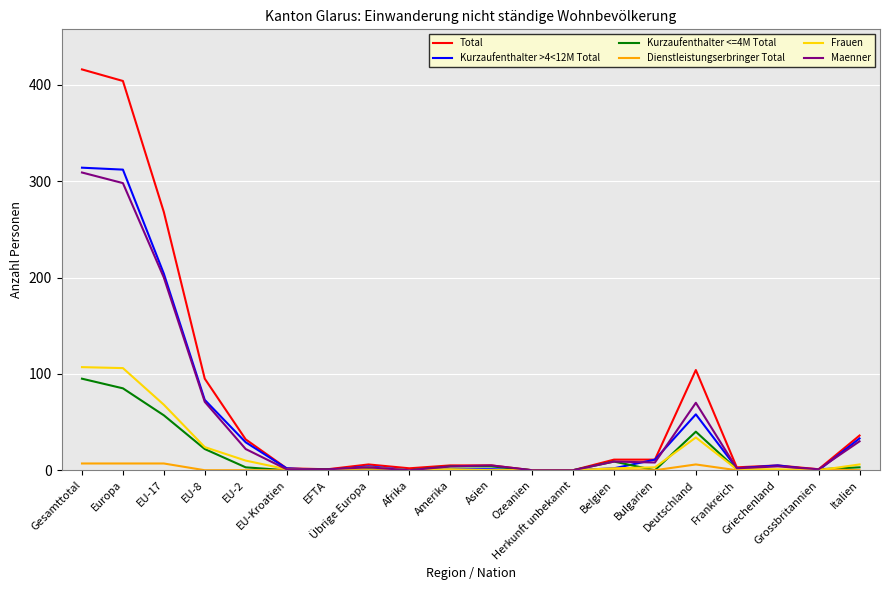

Which series has the widest spread of values?

Total